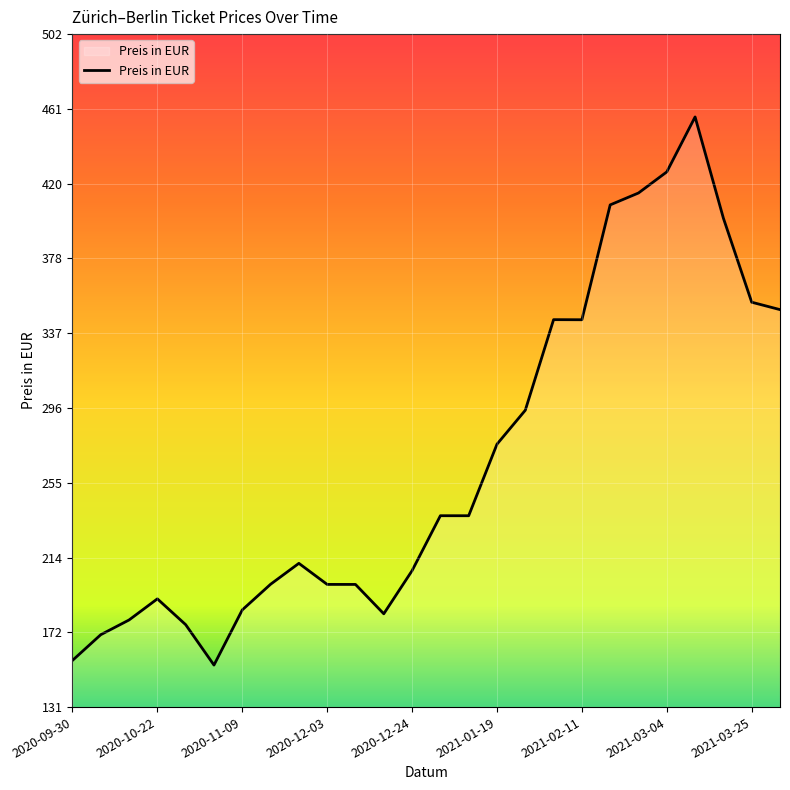

Reading left to right, what are all the values shown in this chart?

156.9	171.1	179.2	190.8	176.6	154.3	184.7	198.8	210.4	198.8	198.8	182.6	206.3	236.6	236.6	276.0	294.7	344.6	344.6	407.9	414.4	426.0	456.3	400.5	354.2	350.2